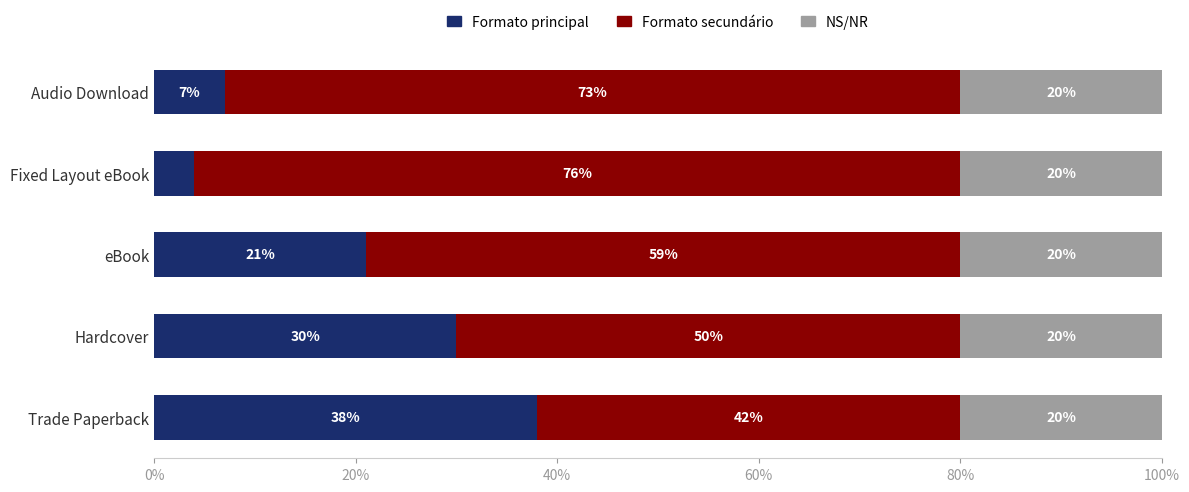

The Formato principal series shows 7 at Audio Download. True or false?

True